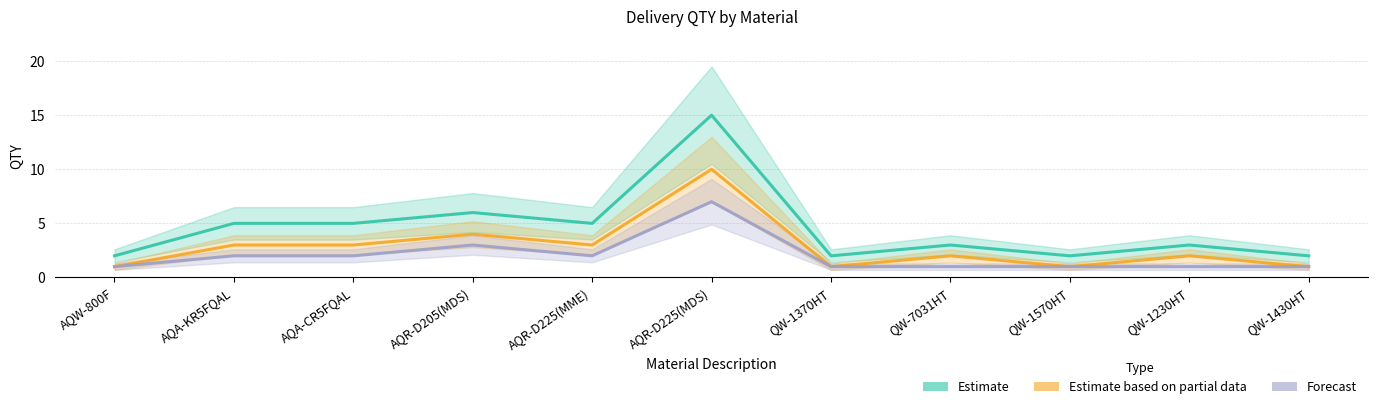

What is the average value of the Forecast series?

2